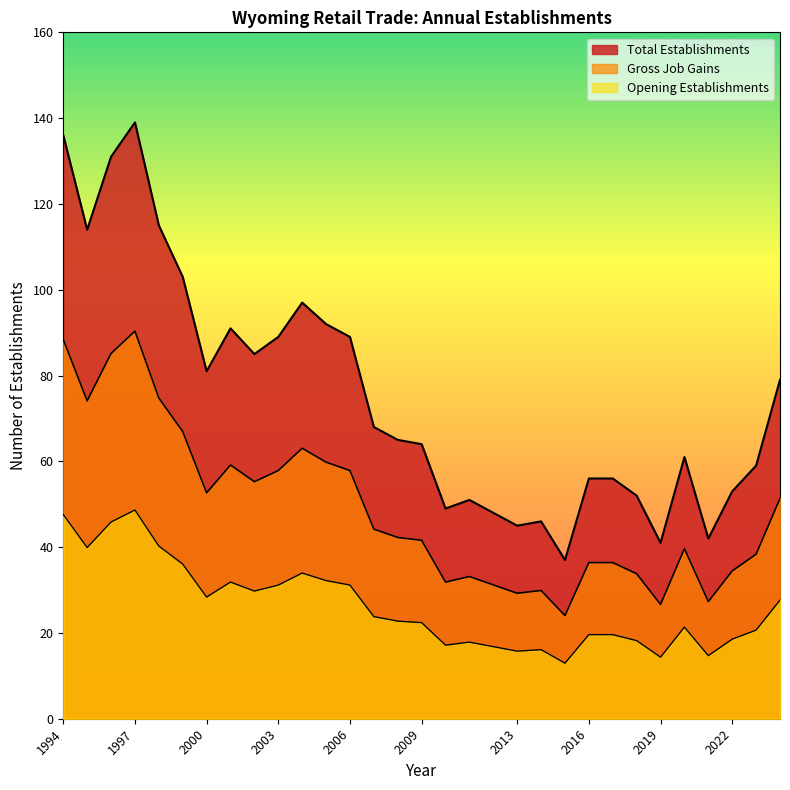

At which category is the sum across all series the highest?

1997